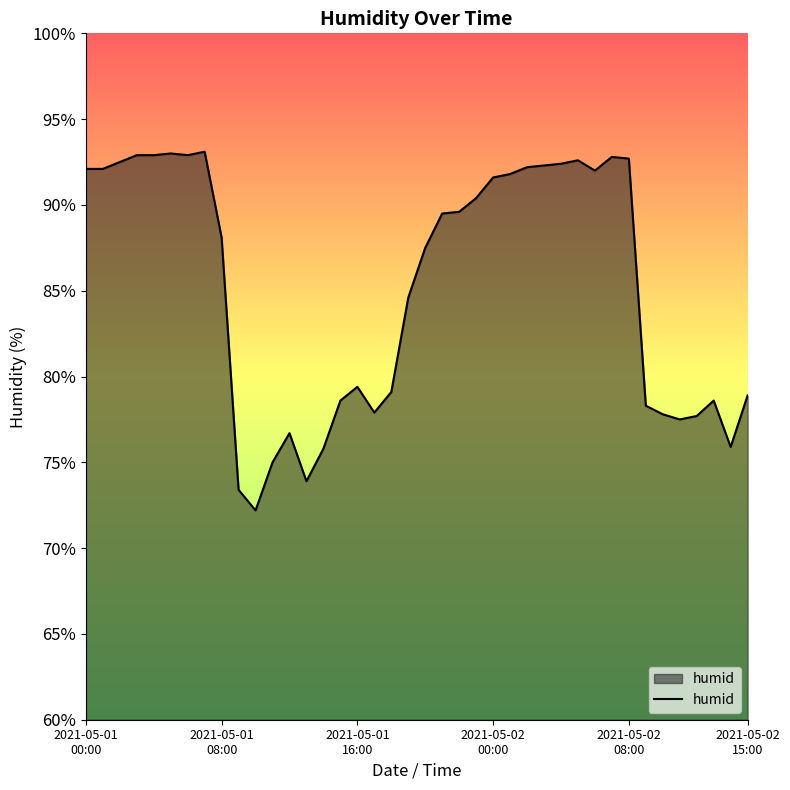

What is the minimum value shown in the chart?

72.2